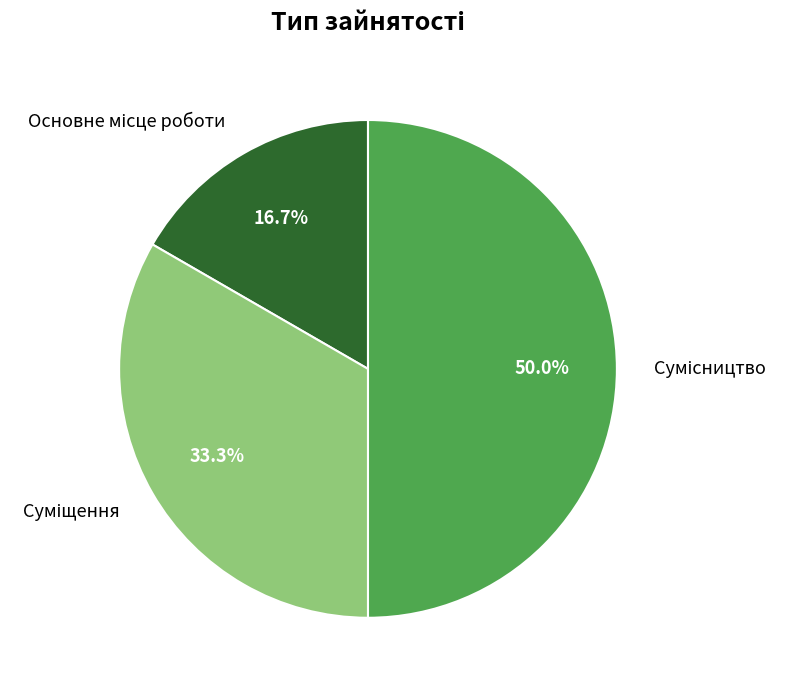

How many slices are in this pie chart?

3